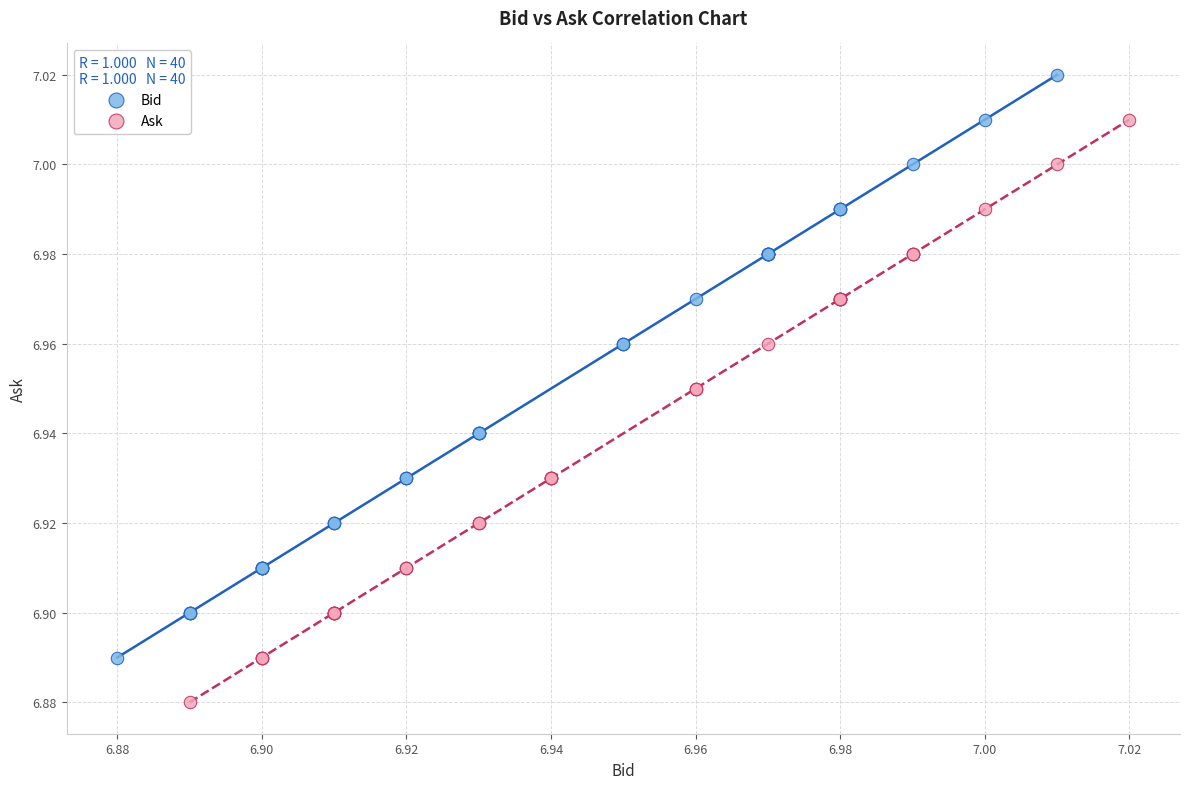

Which series contains the lowest Y value?

Ask